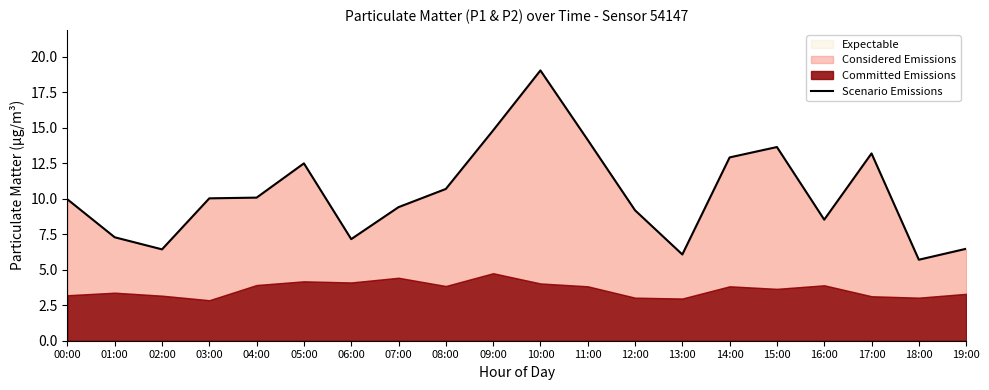

Which category has the highest value in the Expectable series?

10:00